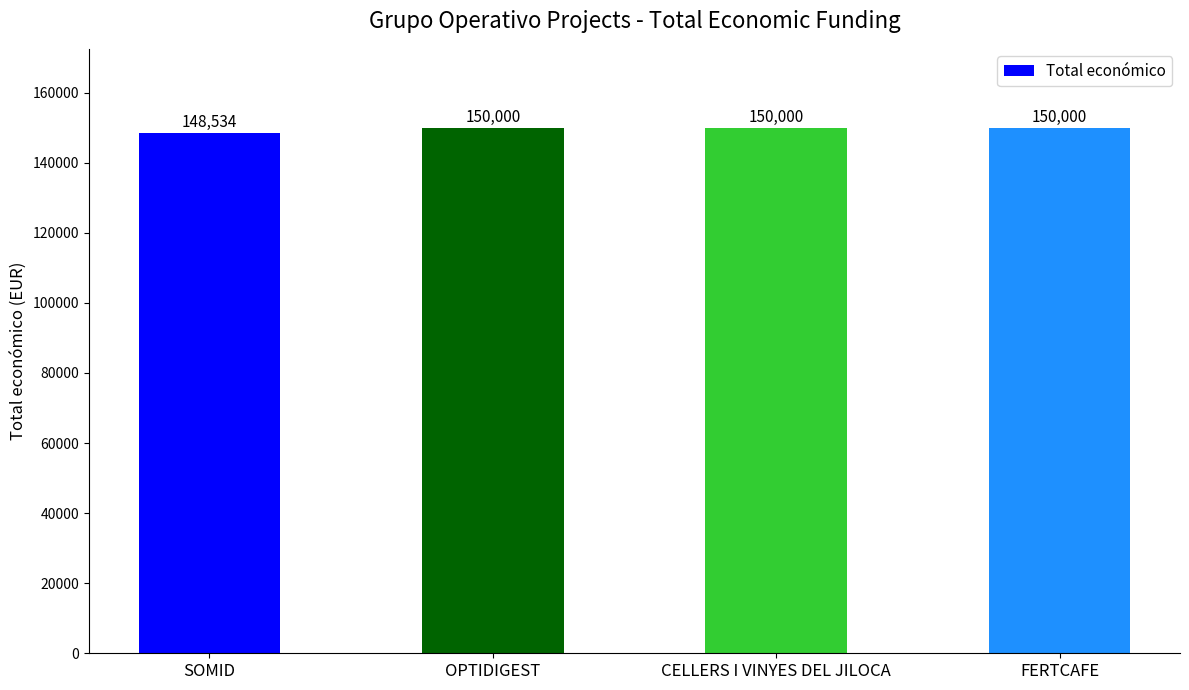

Reading left to right, transcribe all the data shown in this chart.

SOMID=148534	OPTIDIGEST=150000	CELLERS I VINYES DEL JILOCA=150000	FERTCAFE=150000